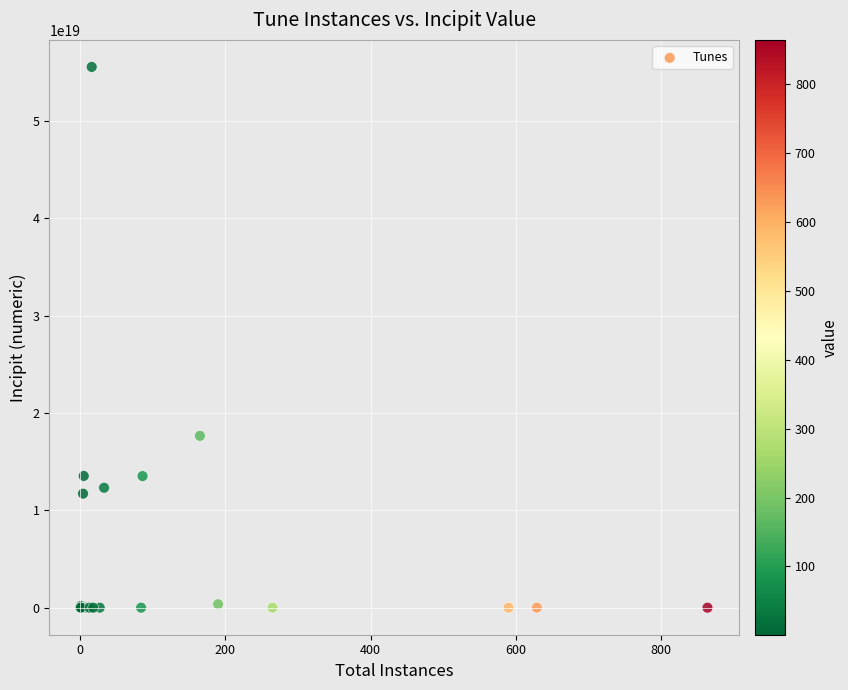

What Y value in the scatter plot is closest to 27777765895655194624?

17653616533216217088